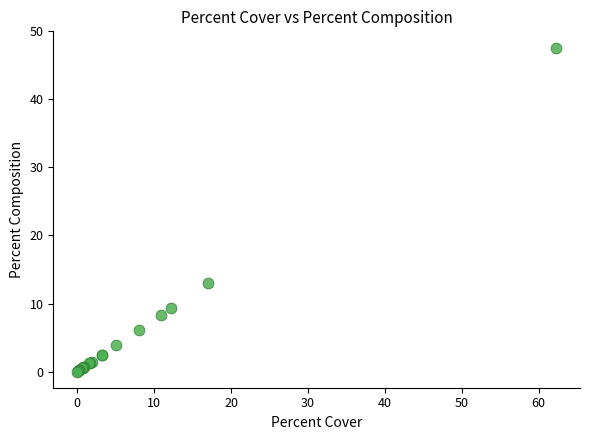

What Y value in the scatter plot is closest to 23?

13.0